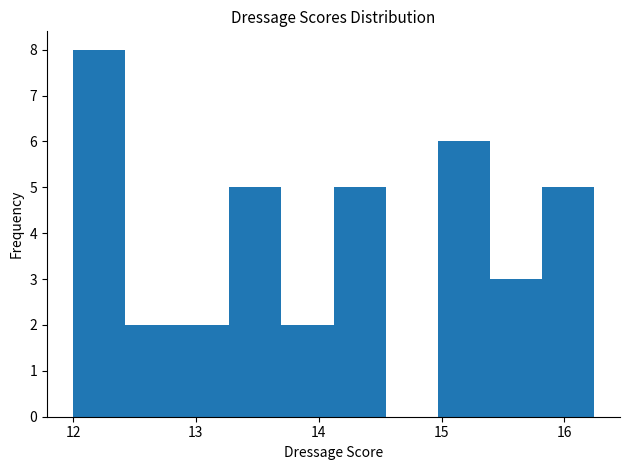

Reading left to right, list every bar in this chart as the range it spans on the x-axis followed by its height. Neither the bar edges nor the heights are printed on the chart, so give them approximately, as read against the axes.

12.0 to 12.4: 8
12.4 to 12.8: 2
12.8 to 13.3: 2
13.3 to 13.7: 5
13.7 to 14.1: 2
14.1 to 14.5: 5
14.5 to 15.0: 0
15.0 to 15.4: 6
15.4 to 15.8: 3
15.8 to 16.2: 5